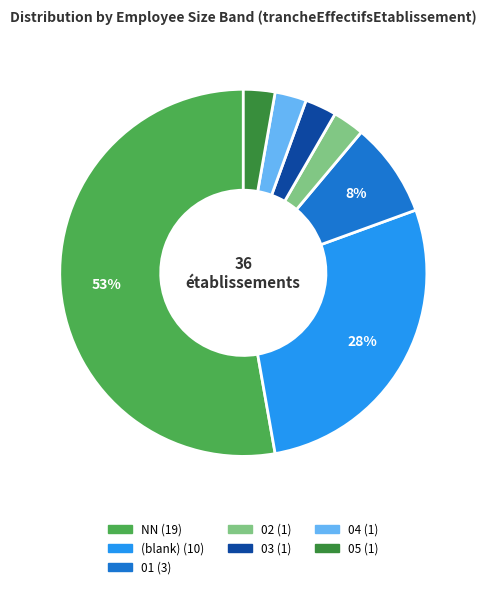

Is there a majority slice in this chart?

Yes